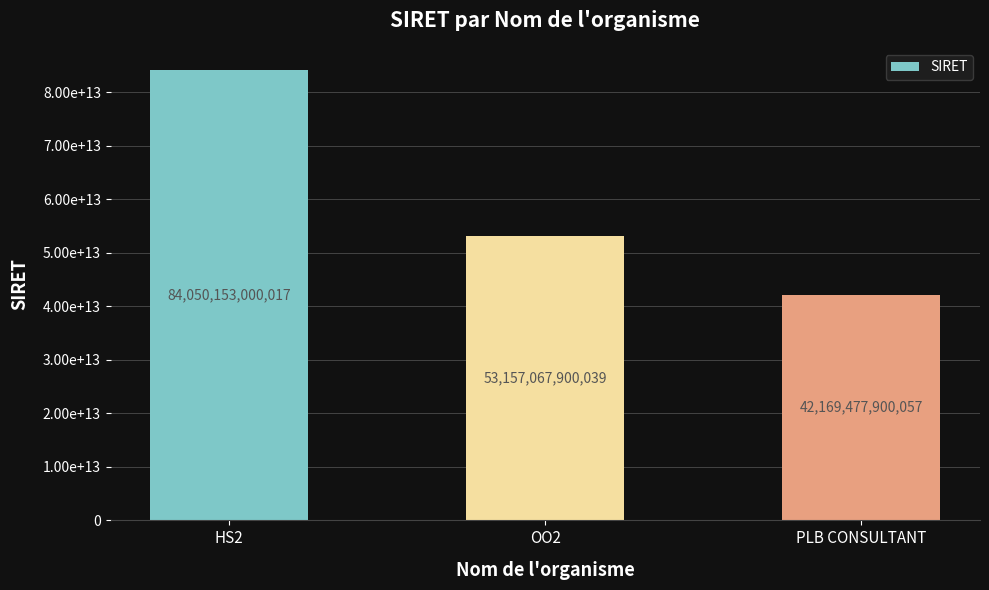

List the labels in order of value, smallest first.

PLB CONSULTANT, OO2, HS2